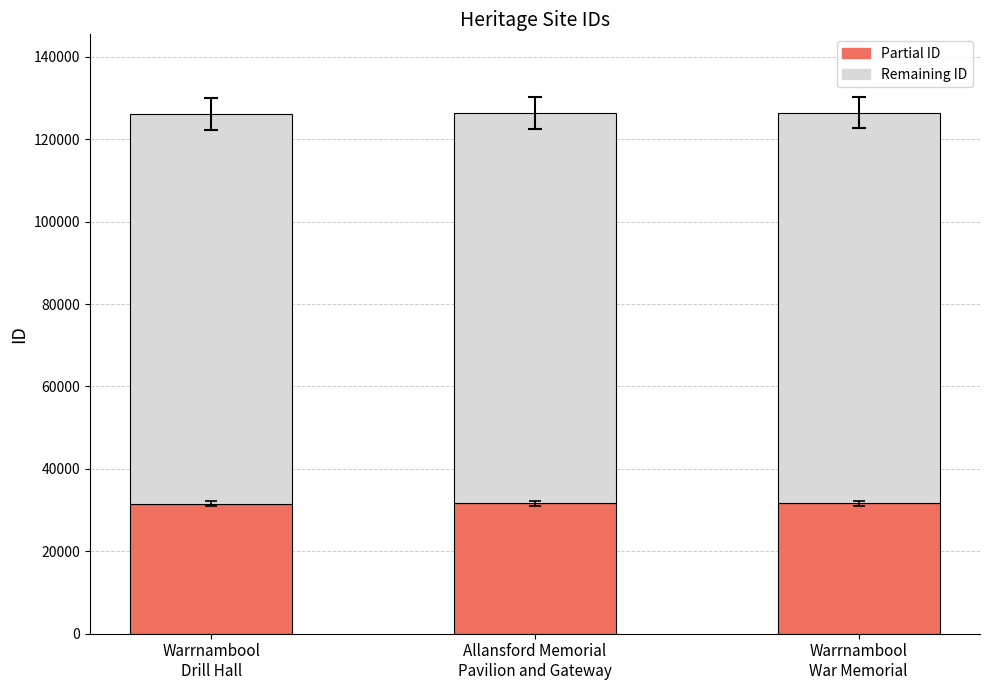

What is the average value of the Partial ID series?

31587.6